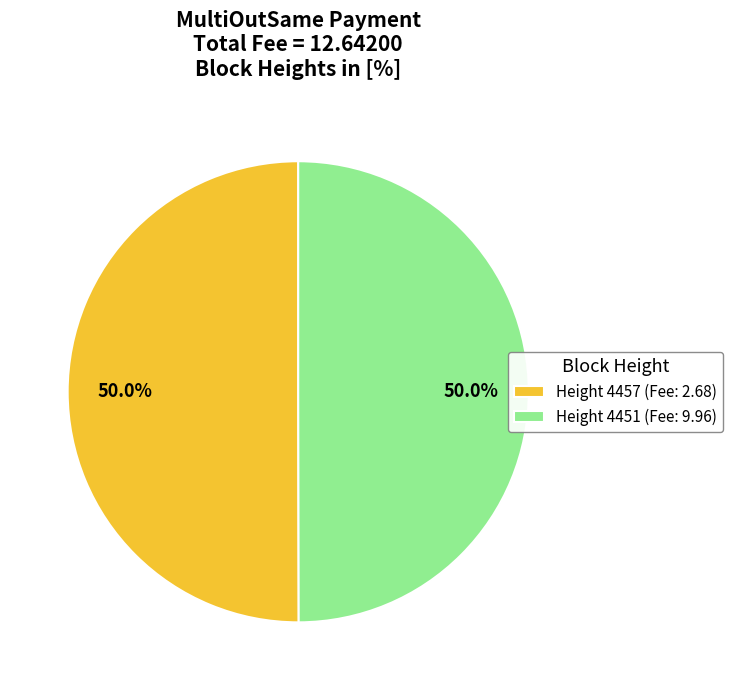

Is it true that Height 4451 is 56% of the pie?

False